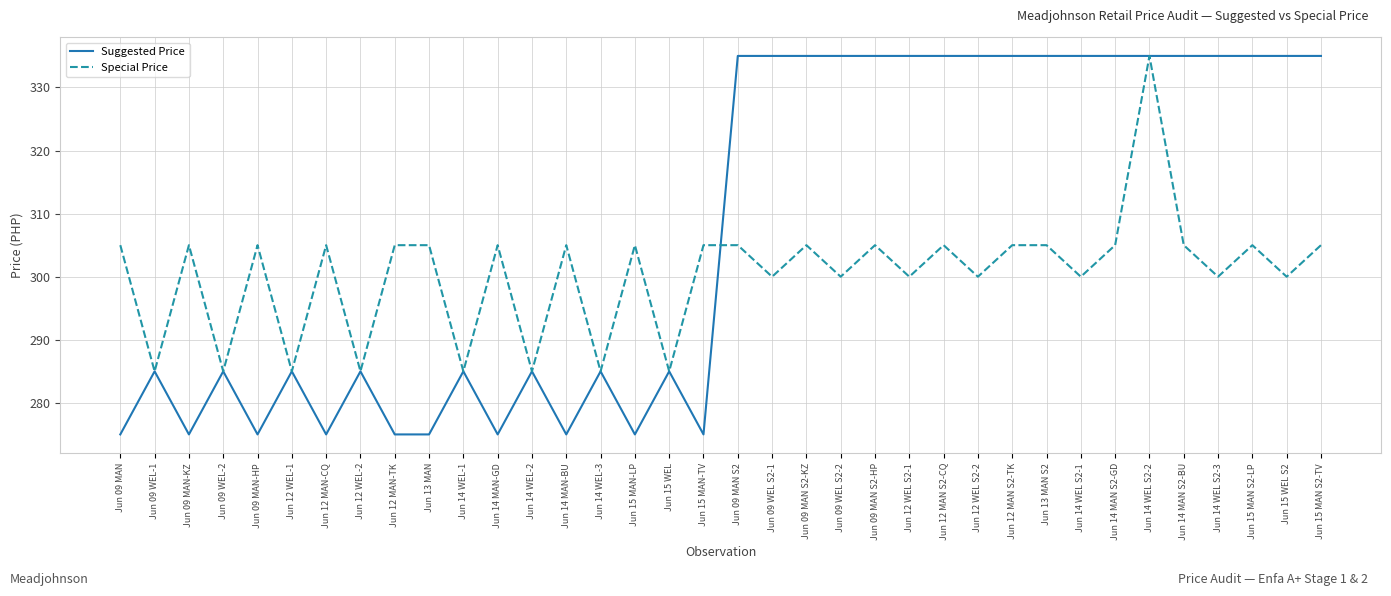

Is the value of Special Price at Jun 15 MAN-TV greater than the value of Suggested Price at Jun 15 MAN-TV?

Yes